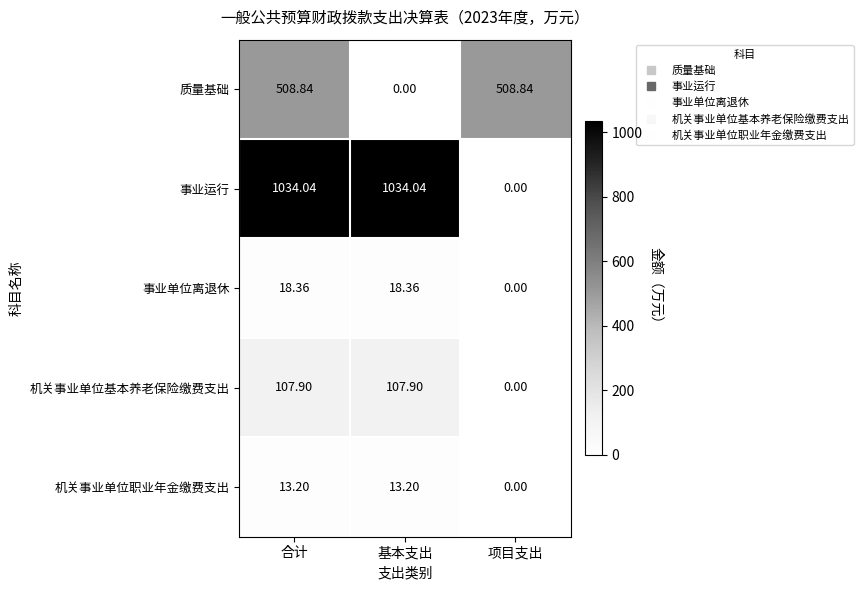

Which series changed the most between 基本支出 and 项目支出?

事业运行